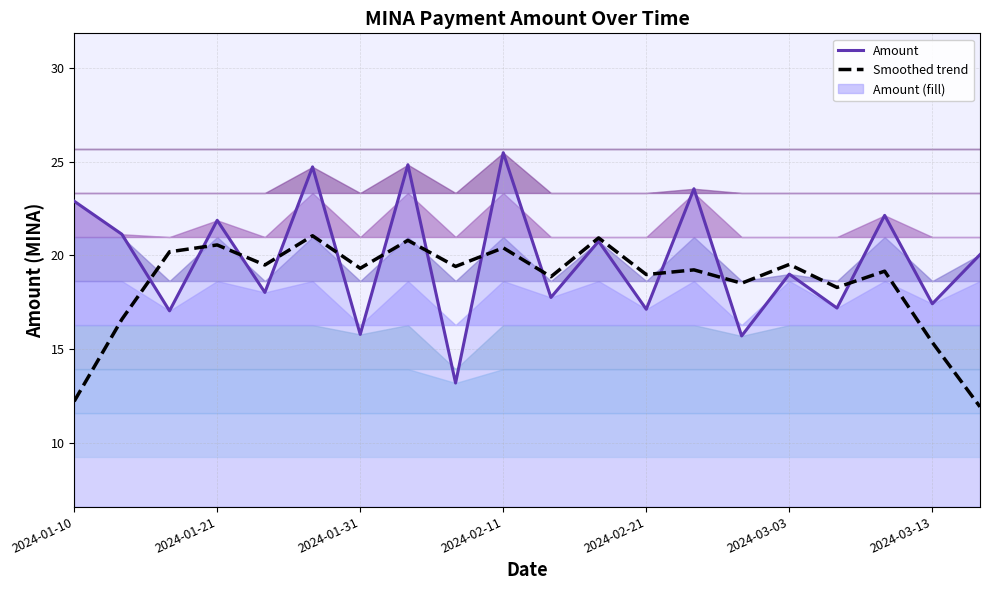

How many distinct data groups are displayed?

2